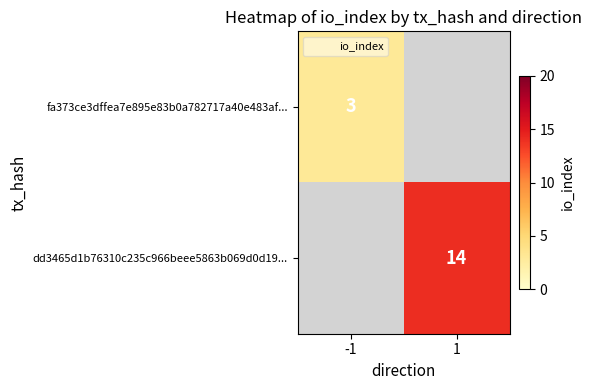

At how many categories does at least one series exceed 3?

1